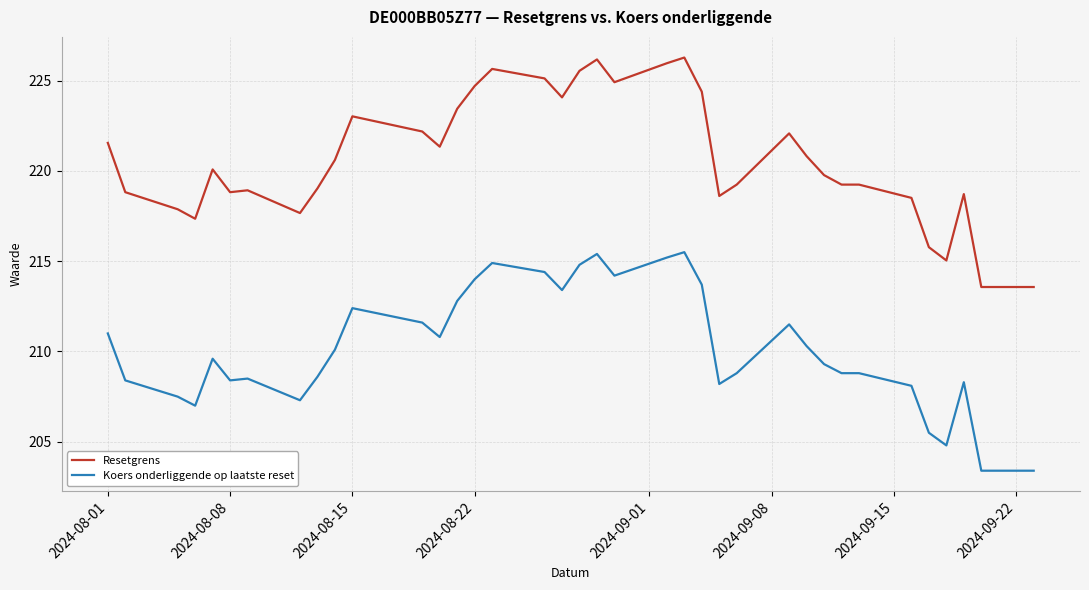

Which series has the largest total across all categories?

Resetgrens